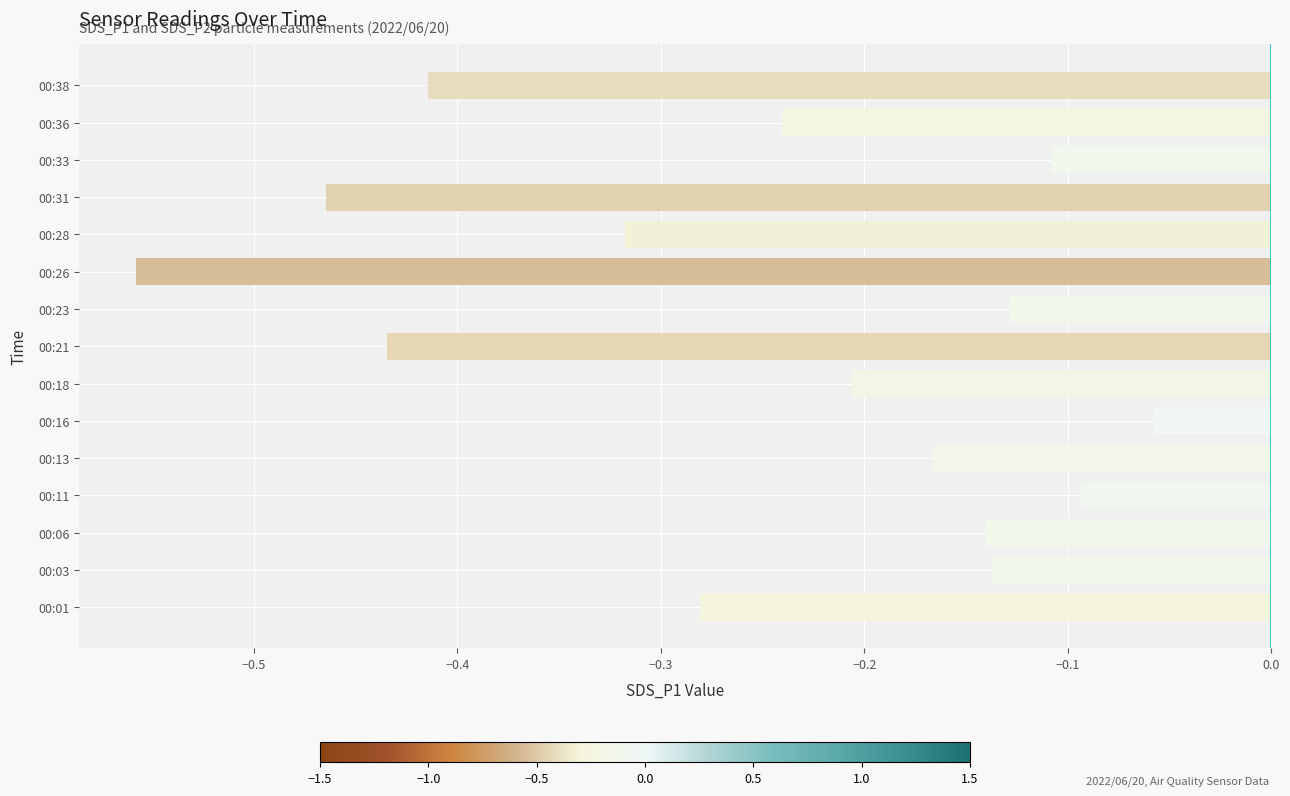

Between 00:33 and 00:01, which is larger?

00:33